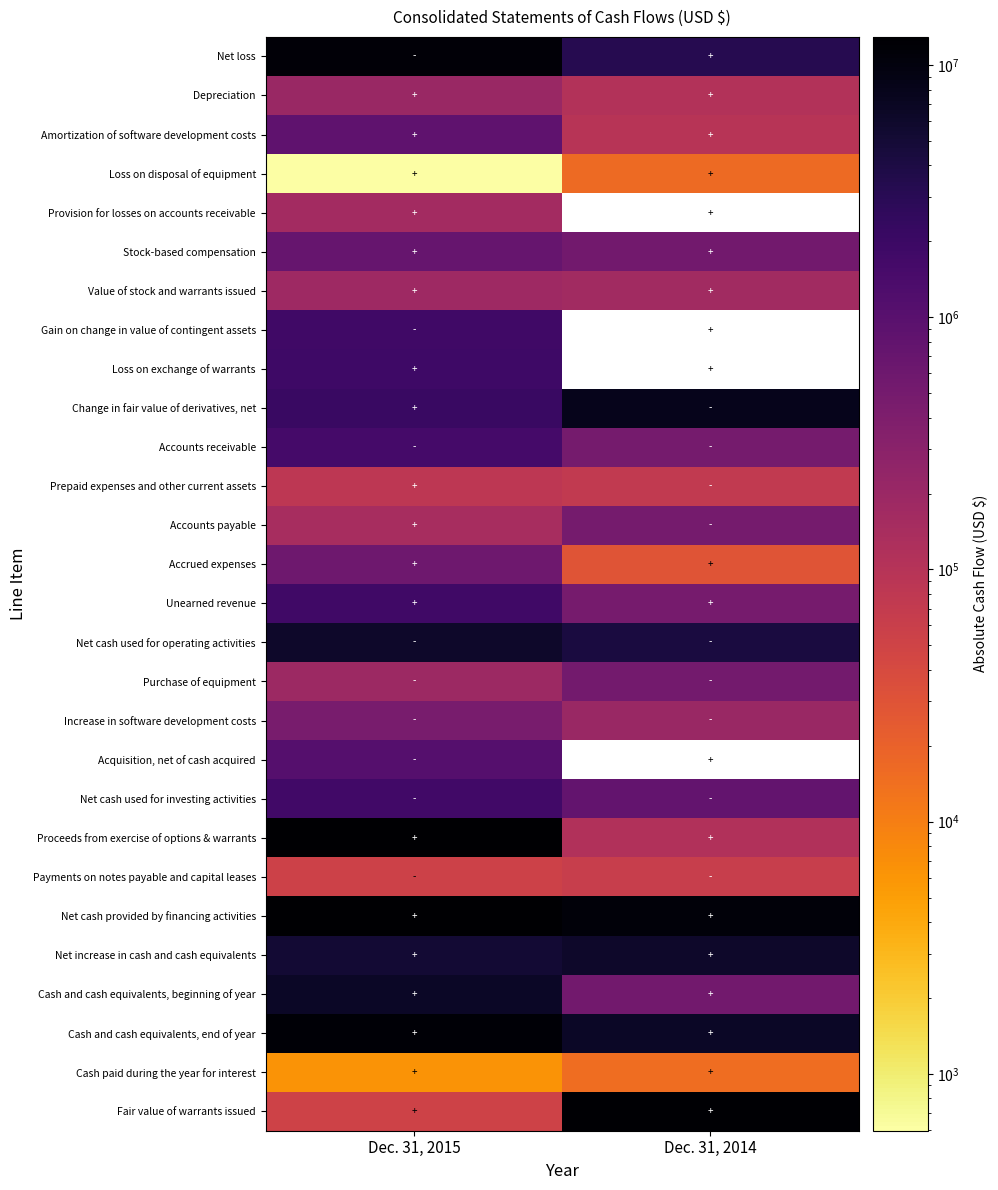

Rank the categories by Increase in software development costs value from highest to lowest.

Dec. 31, 2015, Dec. 31, 2014